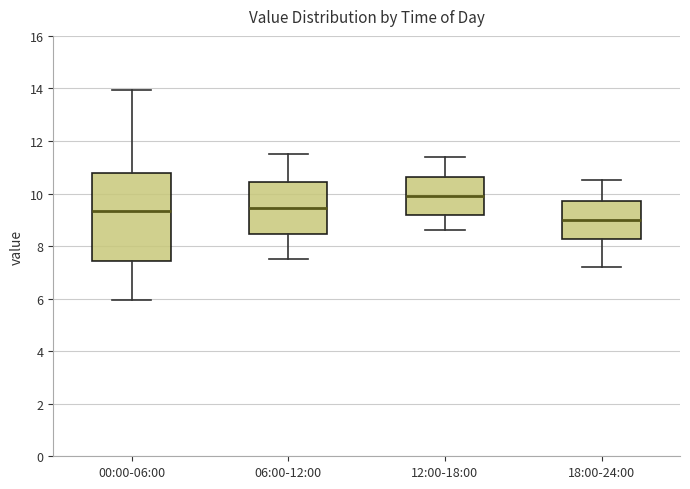

Where does the upper whisker of the box for 18:00-24:00 end on the y-axis? The values are not printed on the chart, so give them approximately, as read against the axis.

10.6